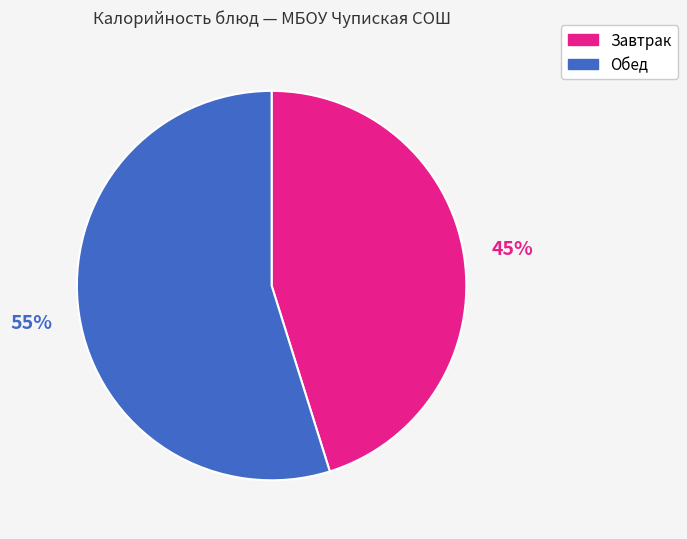

How many segments does this pie chart have?

2